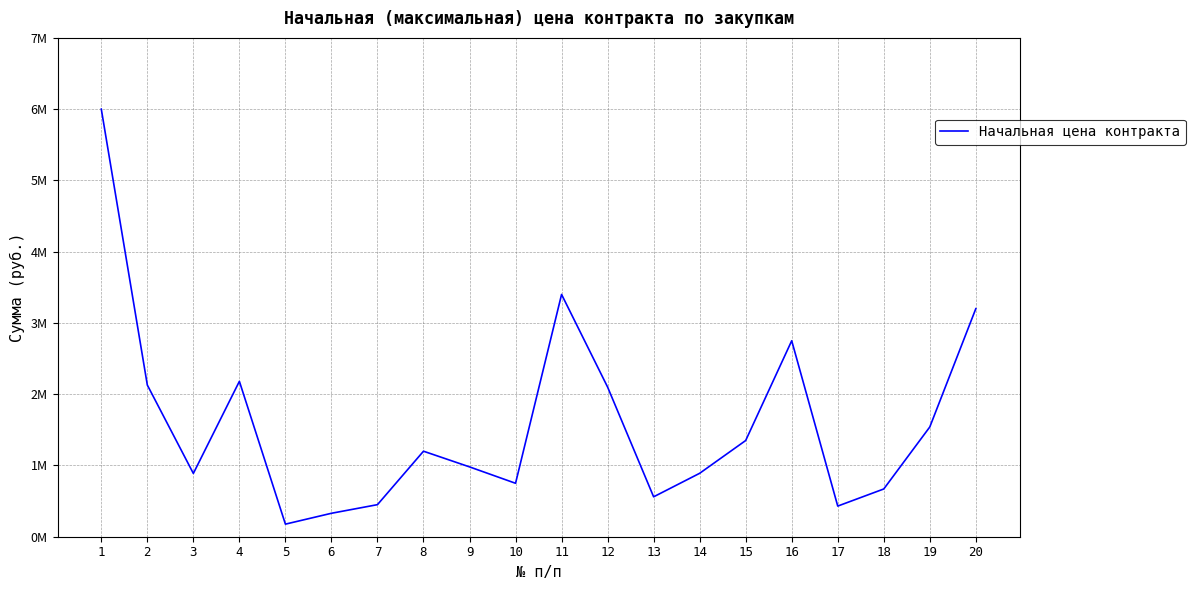

Does the chart have visible grid lines?

Yes